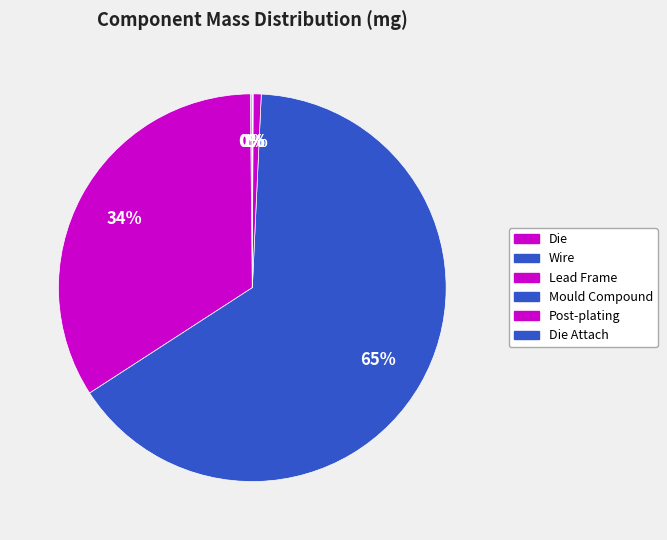

Count the number of slices in the pie.

6